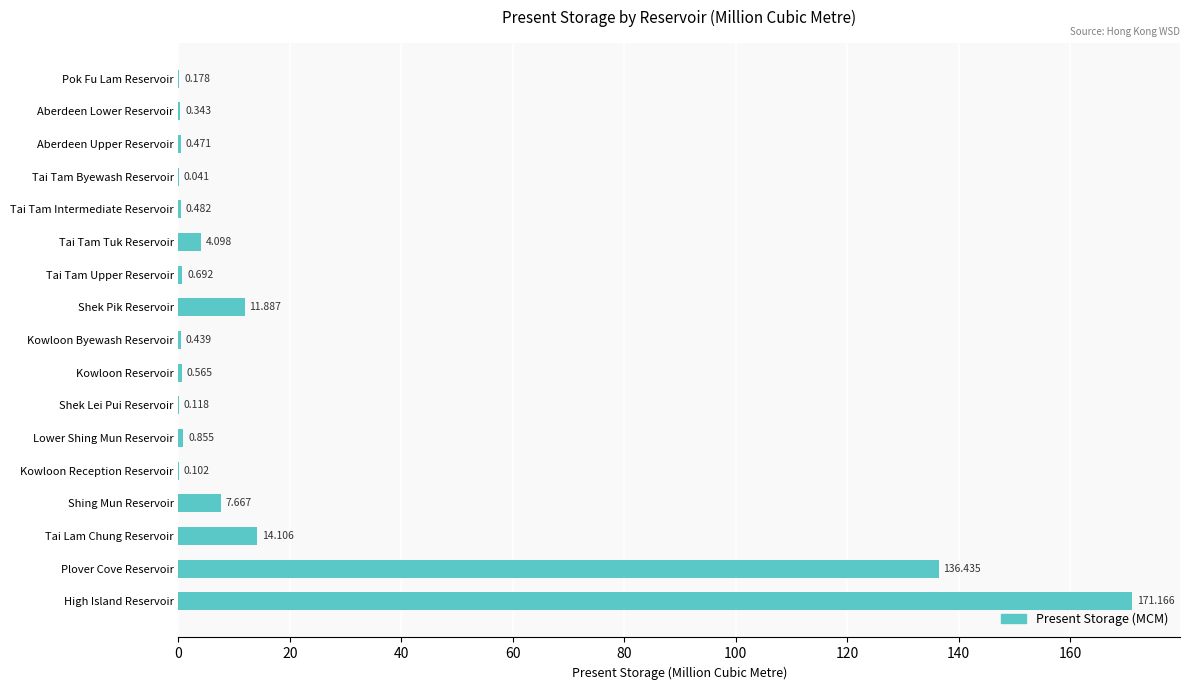

What is the sum of all values?

349.6